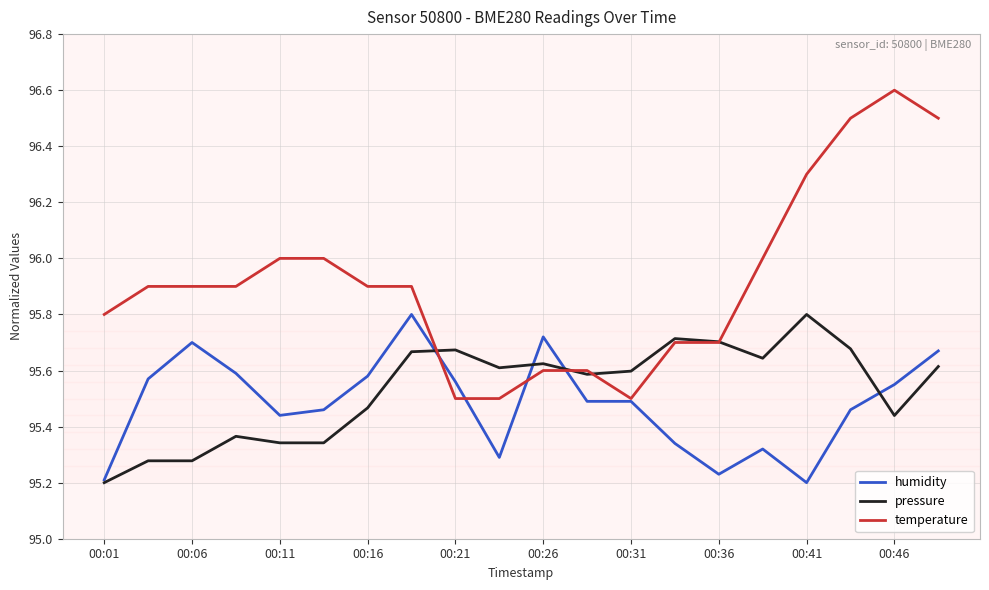

Which series has the largest total across all categories?

temperature